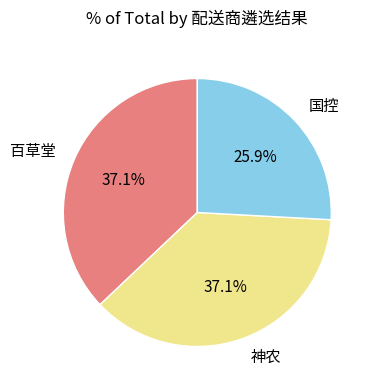

Is it true that 国控 is 36% of the pie?

False